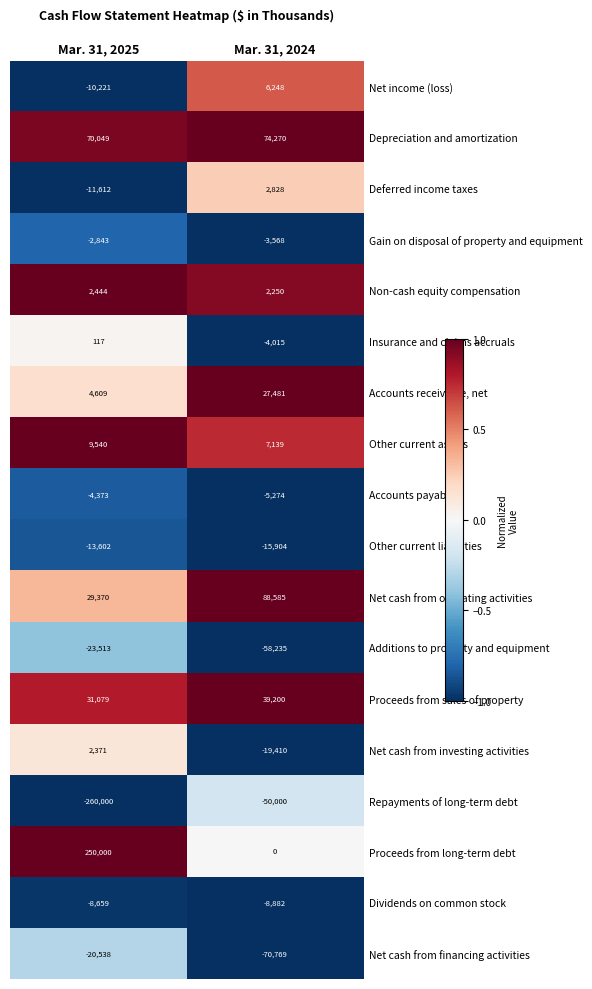

At which label is Net income (loss) closest to -1986?

Mar. 31, 2024